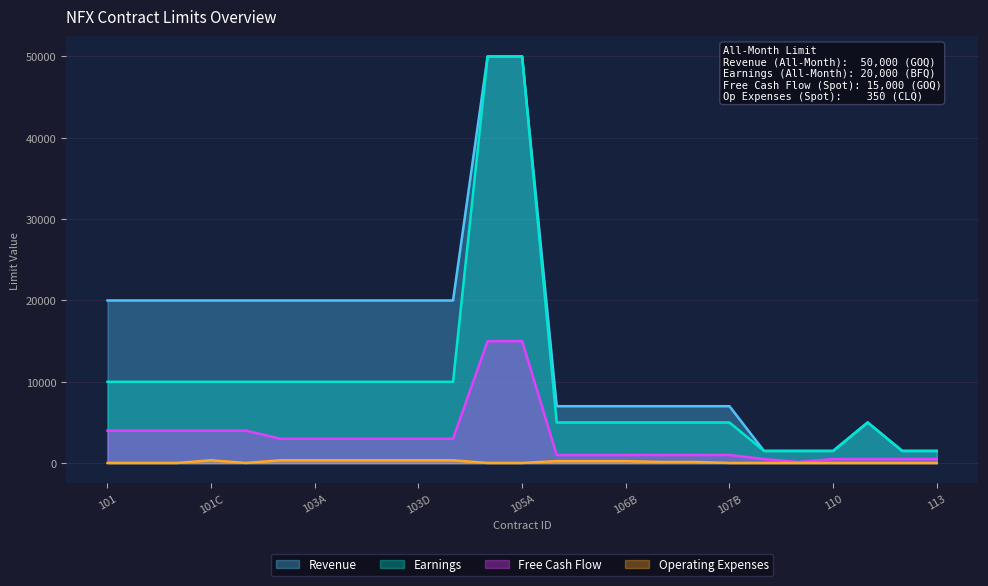

Does the chart have visible grid lines?

Yes